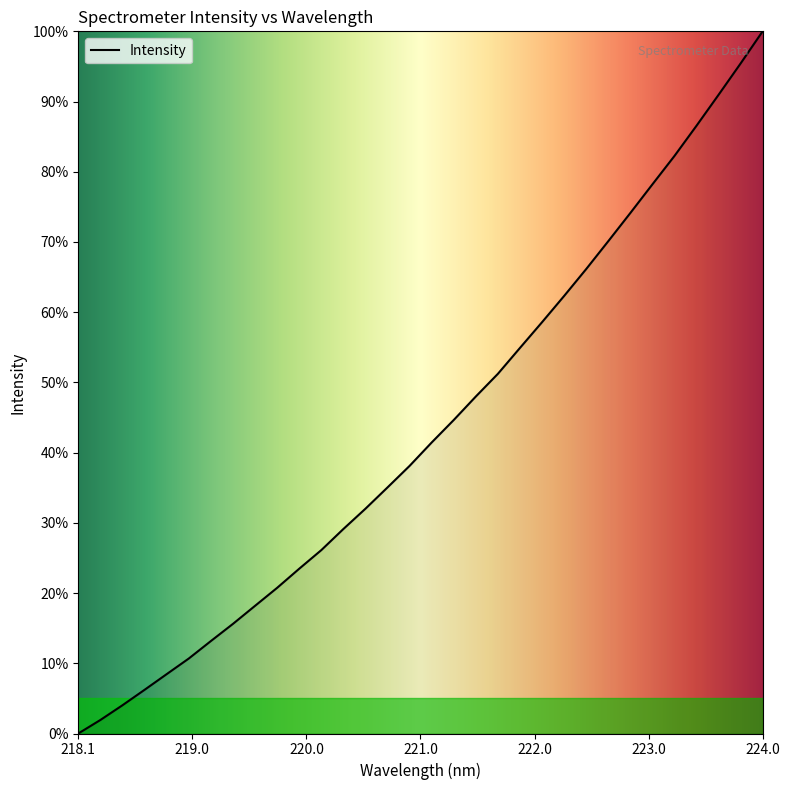

What is the maximum value shown in the chart?

100.0